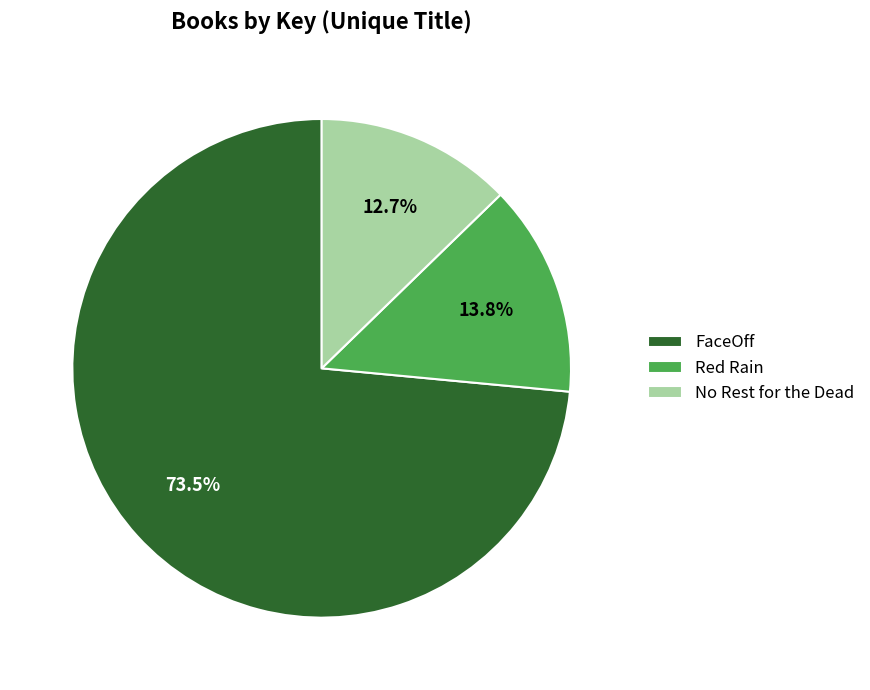

Rank the categories by value from highest to lowest.

FaceOff, Red Rain, No Rest for the Dead